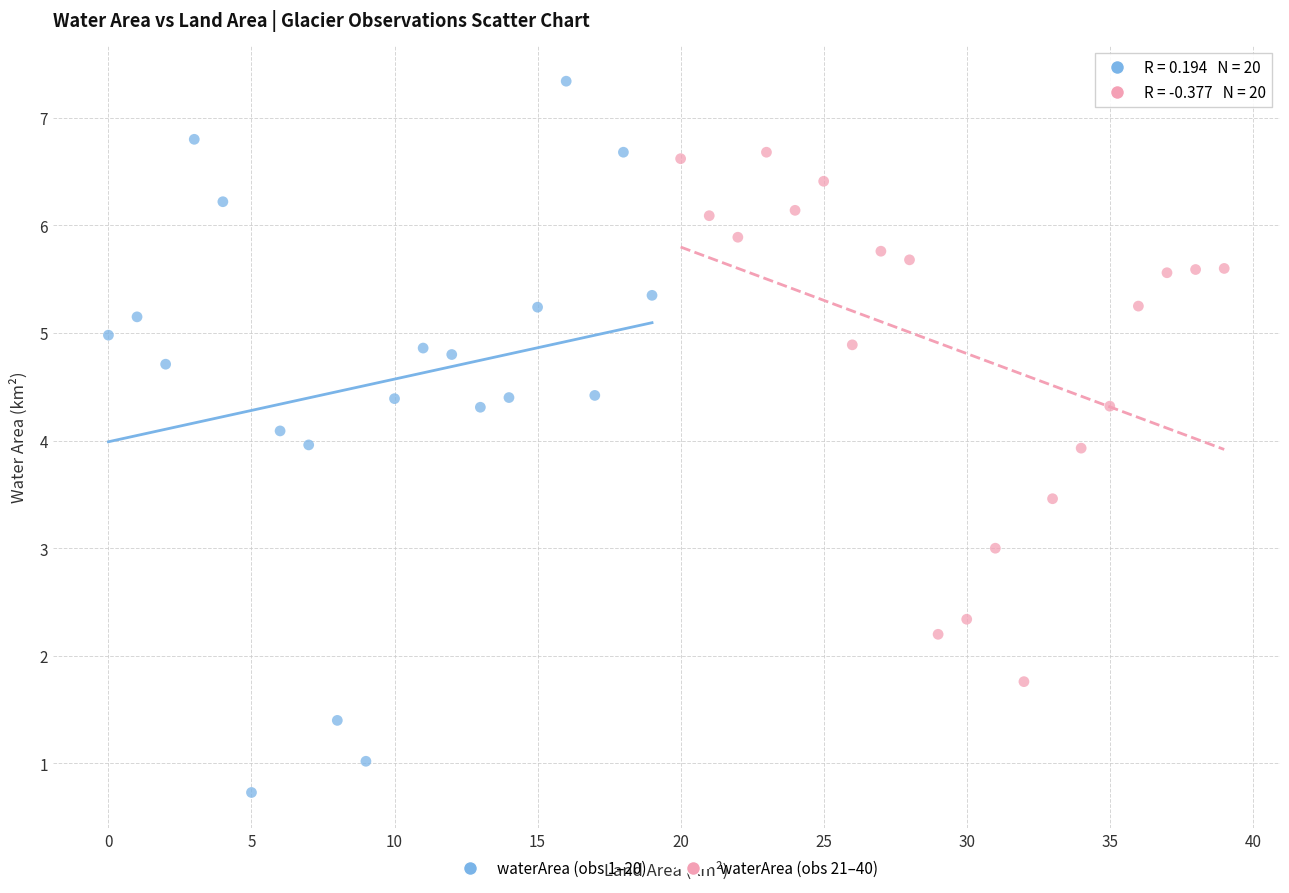

Which series has the widest spread of Y values?

waterArea (obs 1–20)